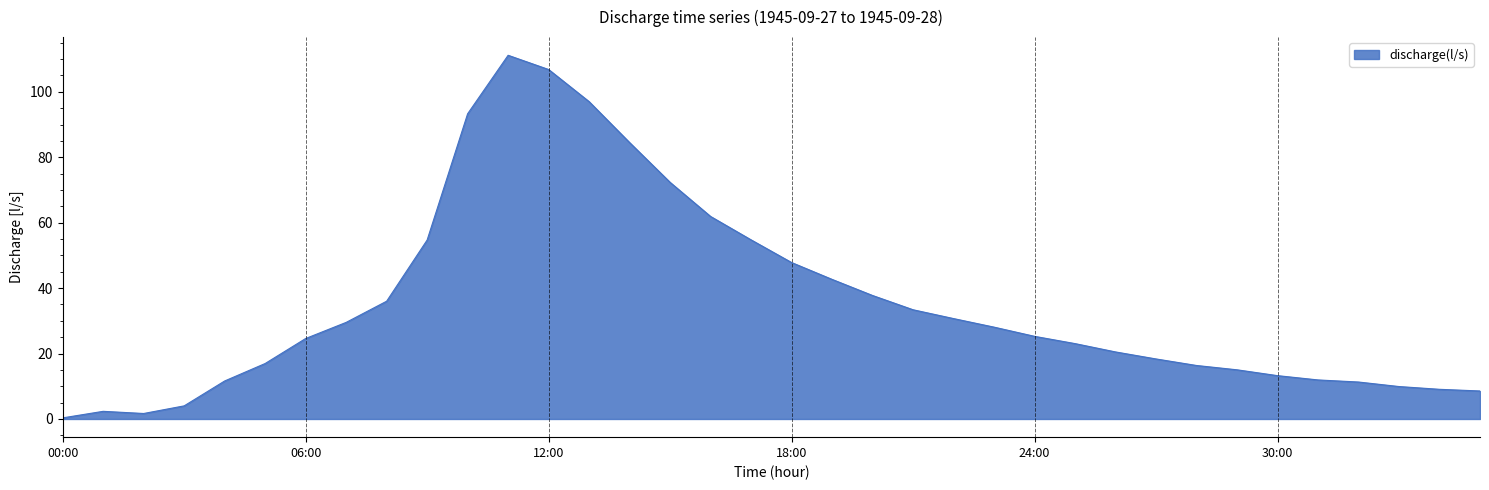

What is the maximum value shown in the chart?

111.2